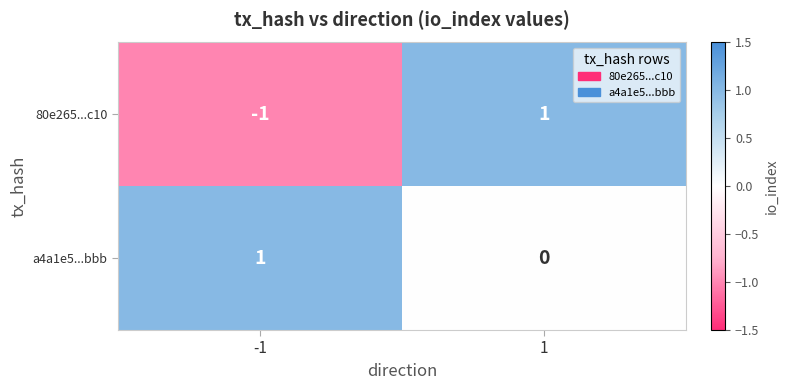

Is it true that 80e265...c10 equals 1 at 1?

True